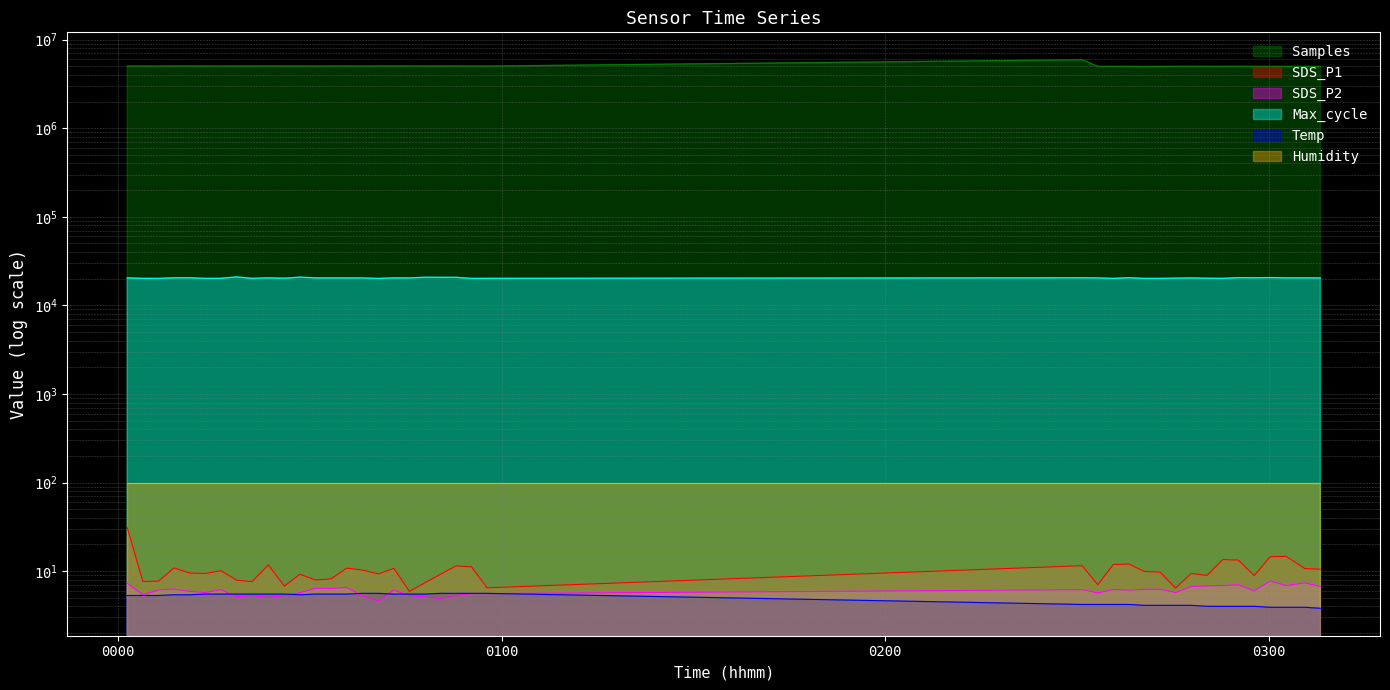

What is the approximate value of Max_cycle at 2023/05/18 00:30:54?

20450.0